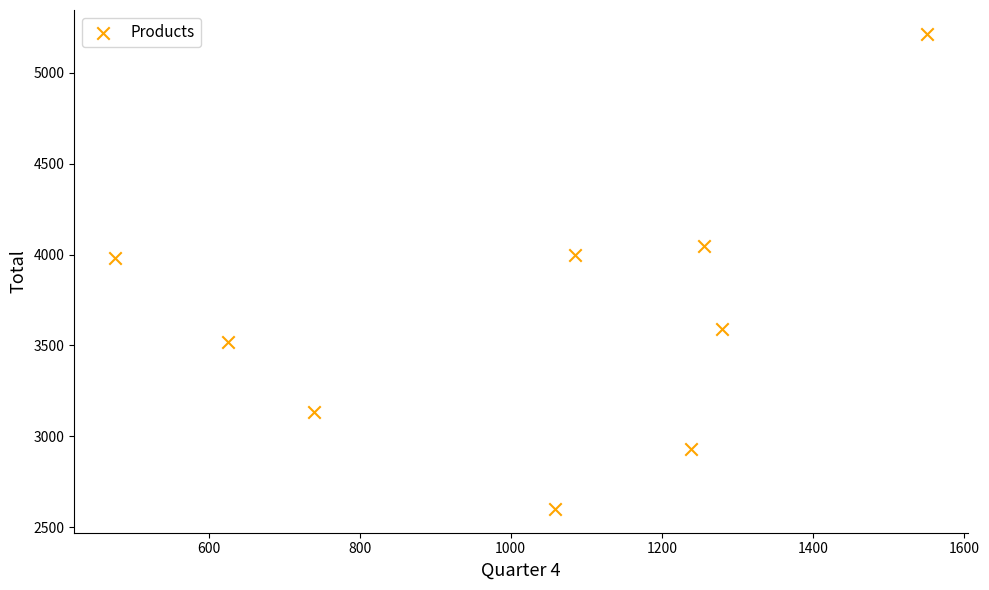

What is the average Y value?

3669